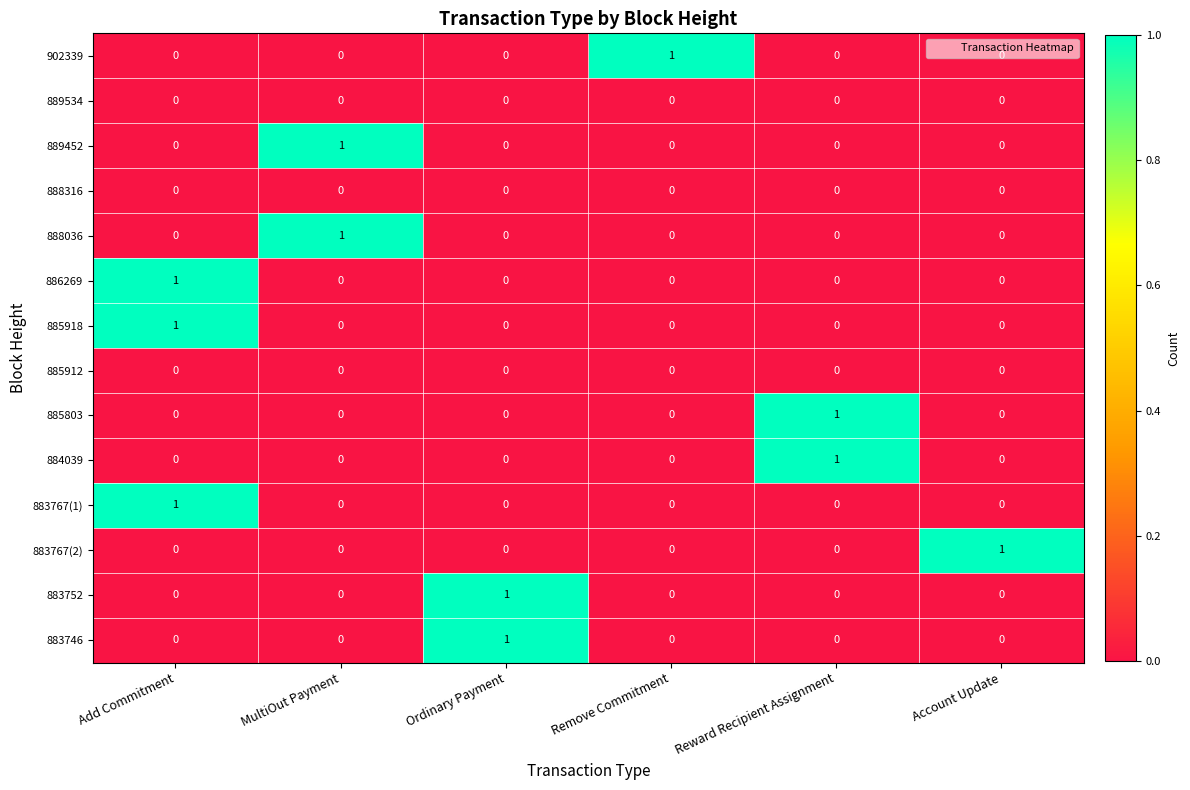

True or false: 888316 has a value of 0 at Ordinary Payment.

True